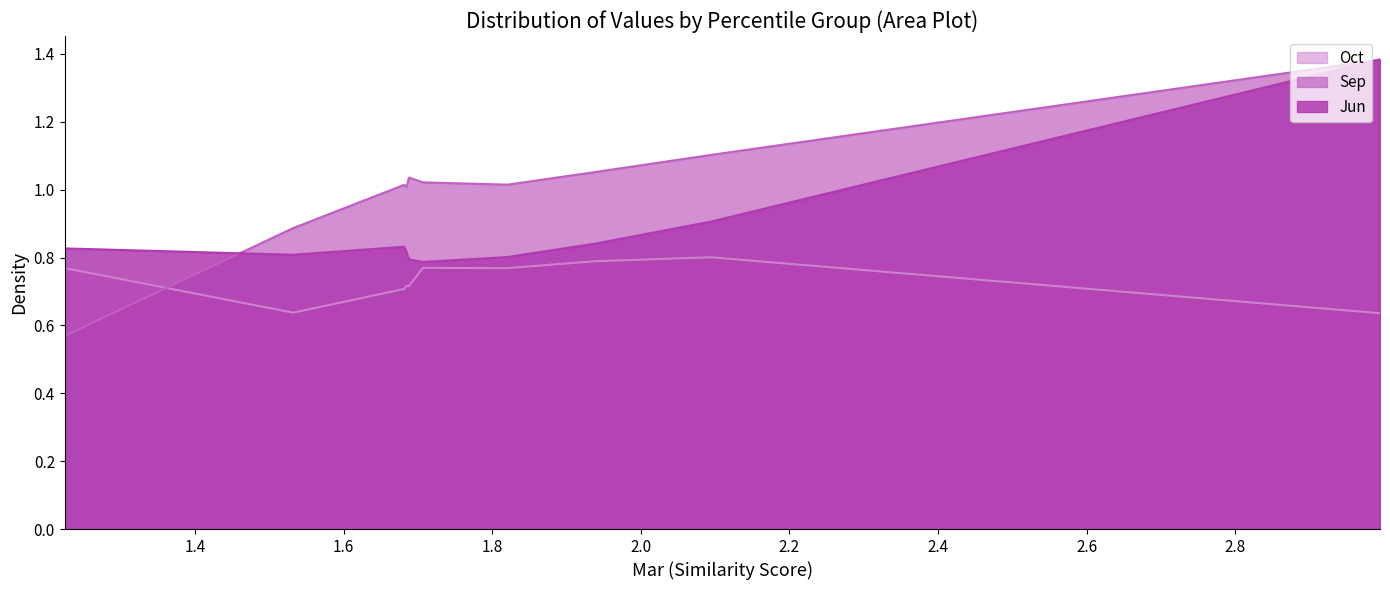

How many interior local peaks does the Jun series have?

1